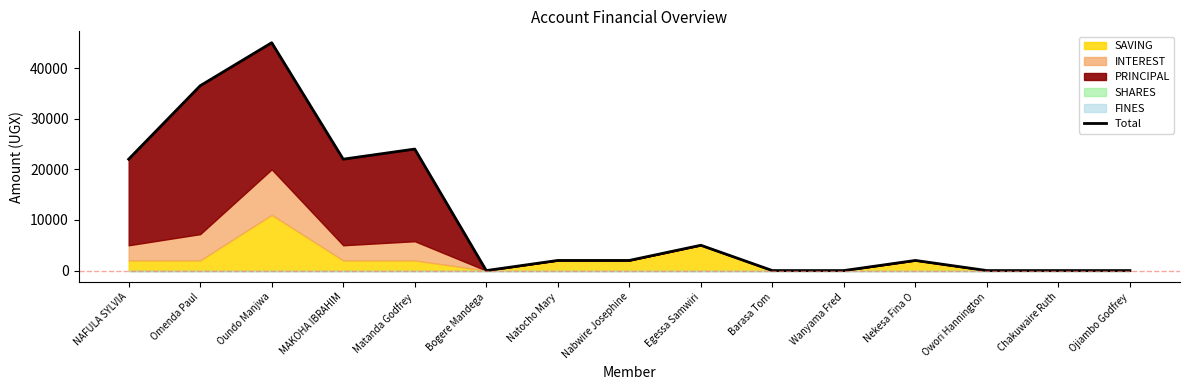

Approximately how many times larger is the value at Oundo Manjwa compared to Matanda Godfrey?

1.9